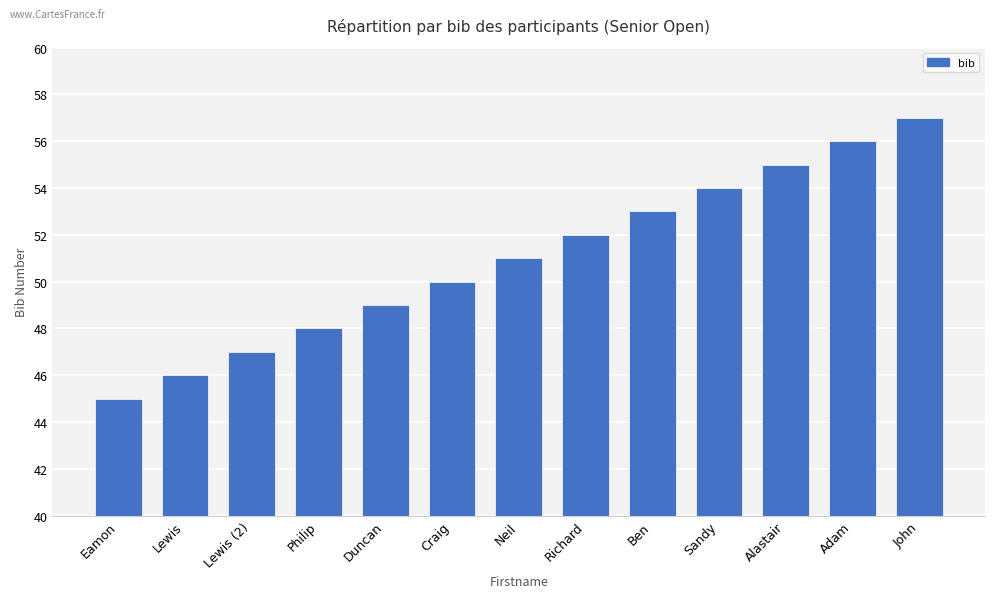

How many data points does each series have?

13